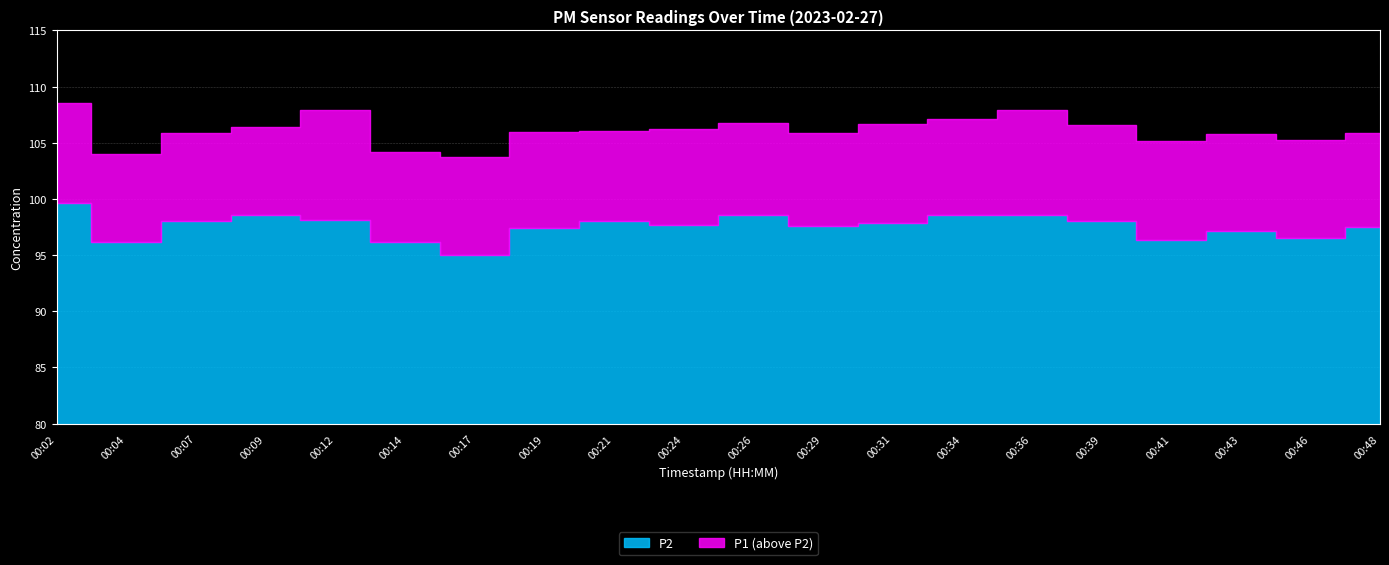

Where does the P2 series first go above 97?

00:02